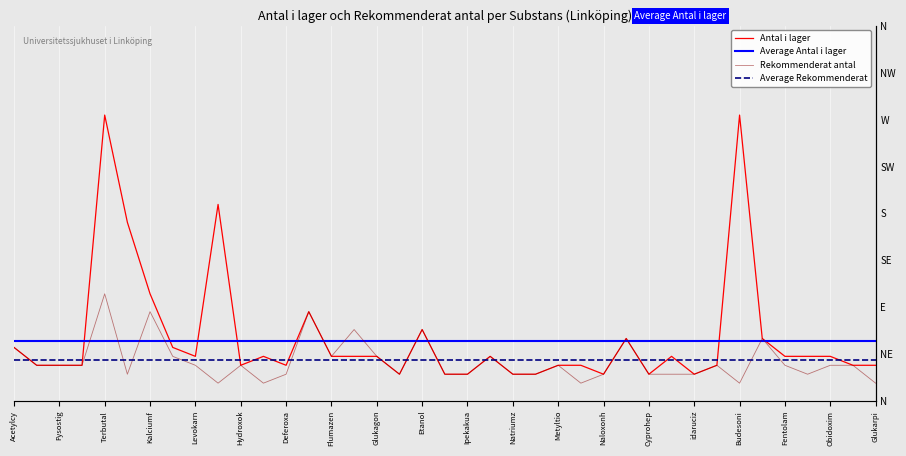

List the series in order of their overall mean, highest first.

antal_i_lager, rekommenderat_antal